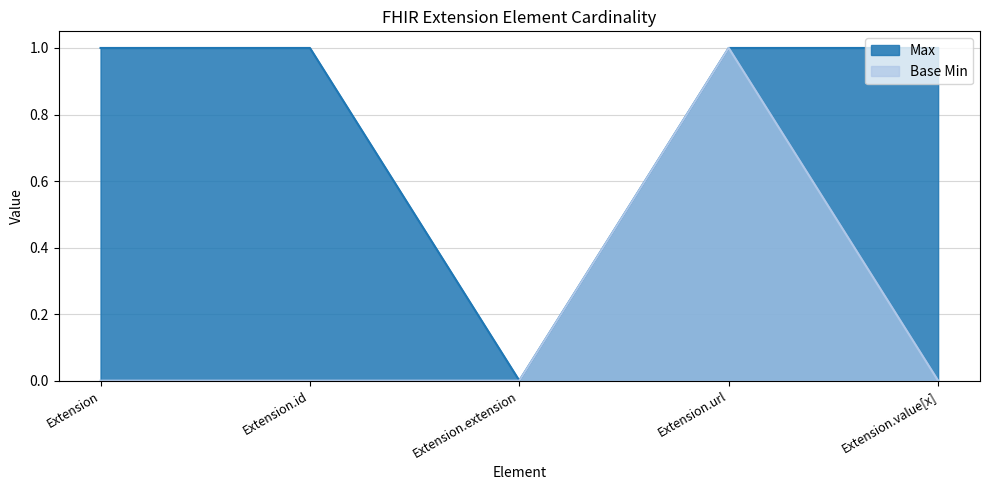

True or false: Base Min has a value of 0 at Extension.

True